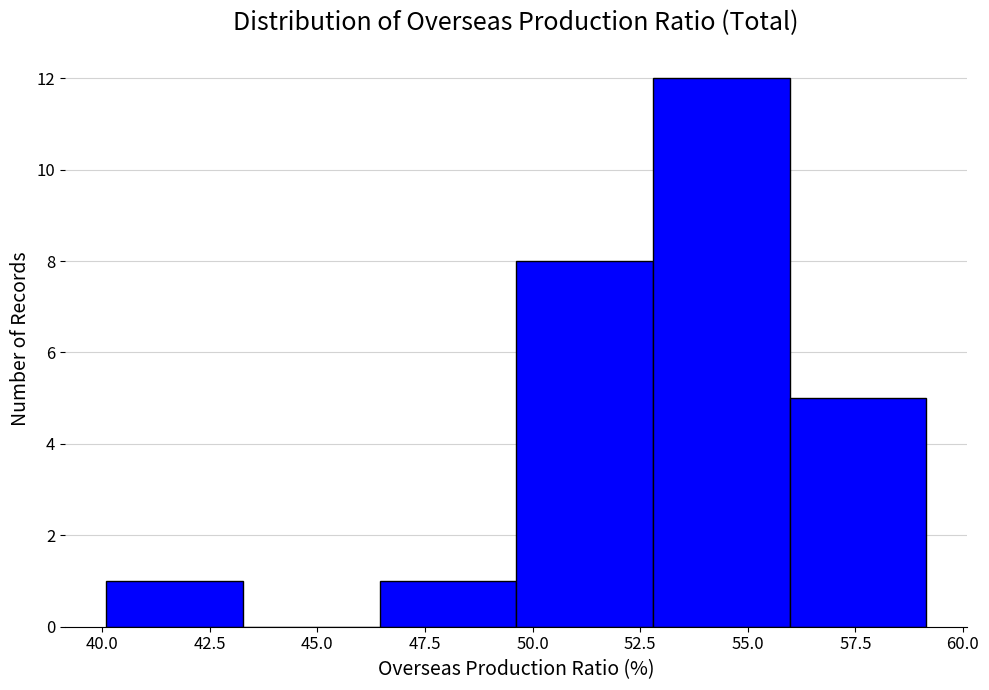

How tall is the bar that spans 40.0 to 43.5 on the x-axis? Neither the bar edges nor the heights are printed on the chart, so give them approximately, as read against the axes.

1